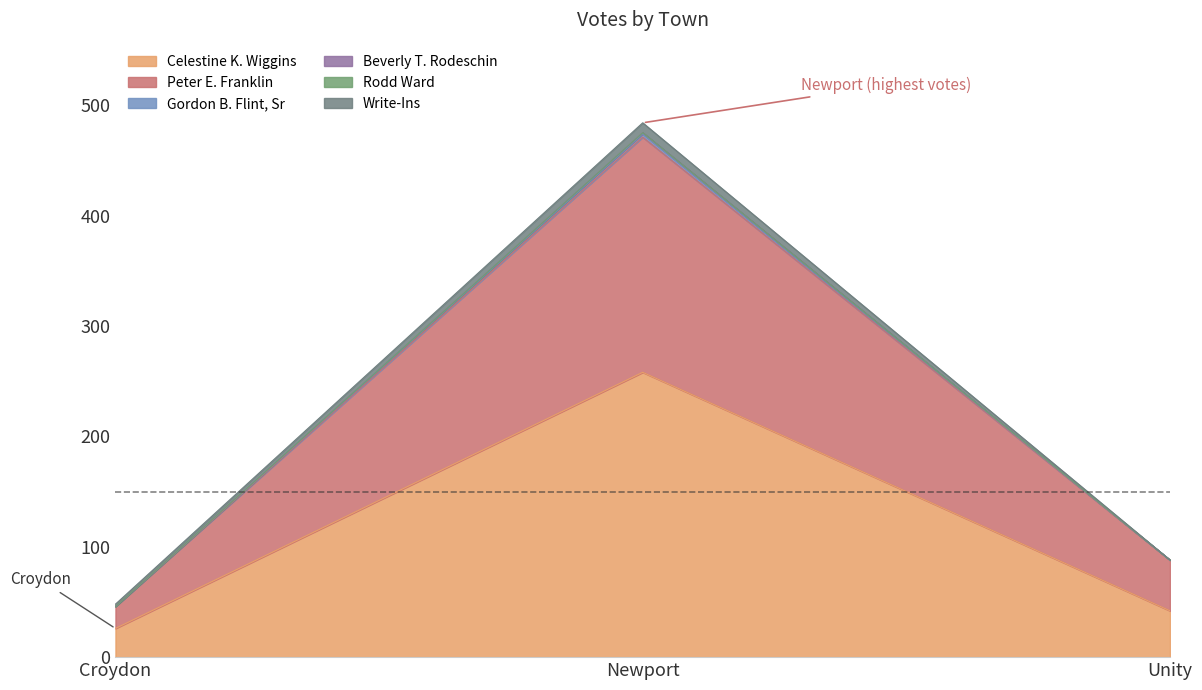

What is the label of the 2nd point from the left?

Newport